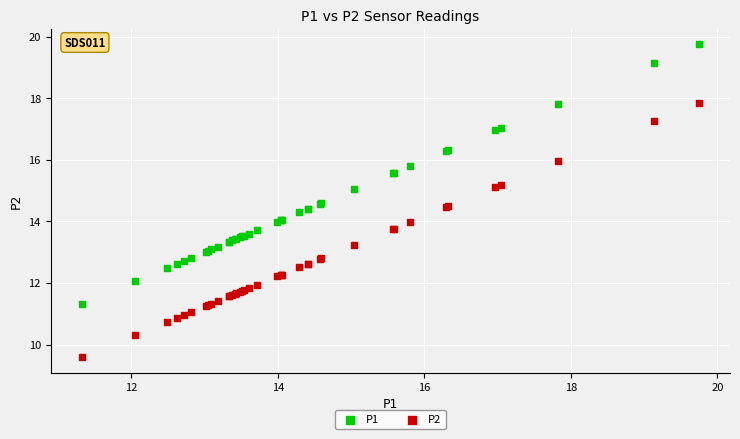

What is the X range (max minus min) for the scatter plot?

8.4